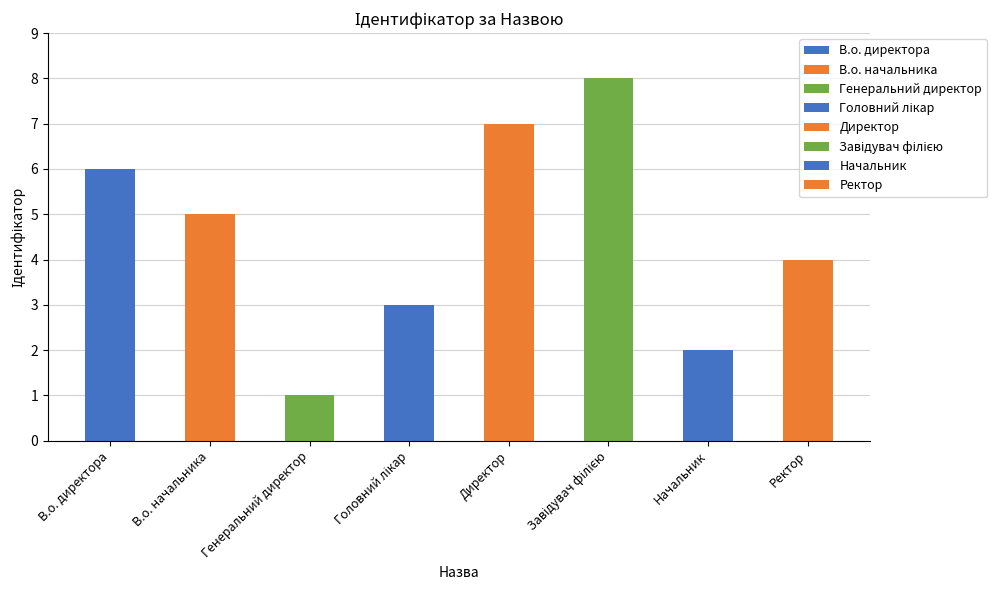

Is it true that the value at В.о. начальника is 1?

False